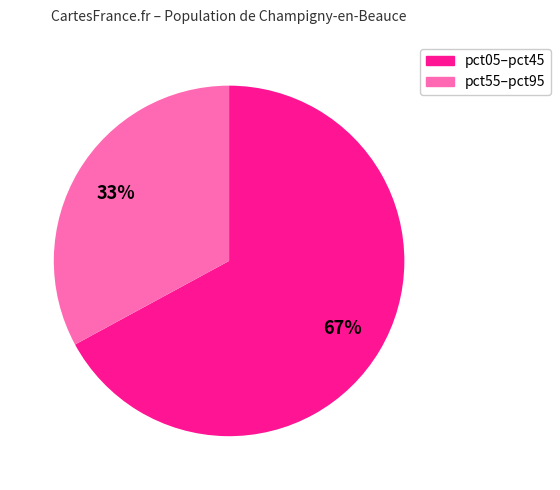

To the nearest percent, what is the difference between the largest and smallest slice percentages?

34%